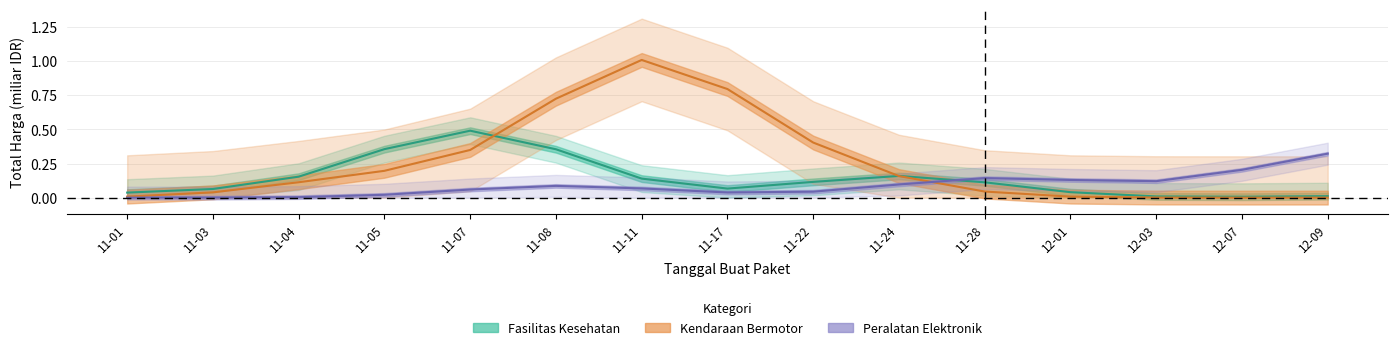

What is the approximate value of Peralatan Elektronik at 12-01?

0.1